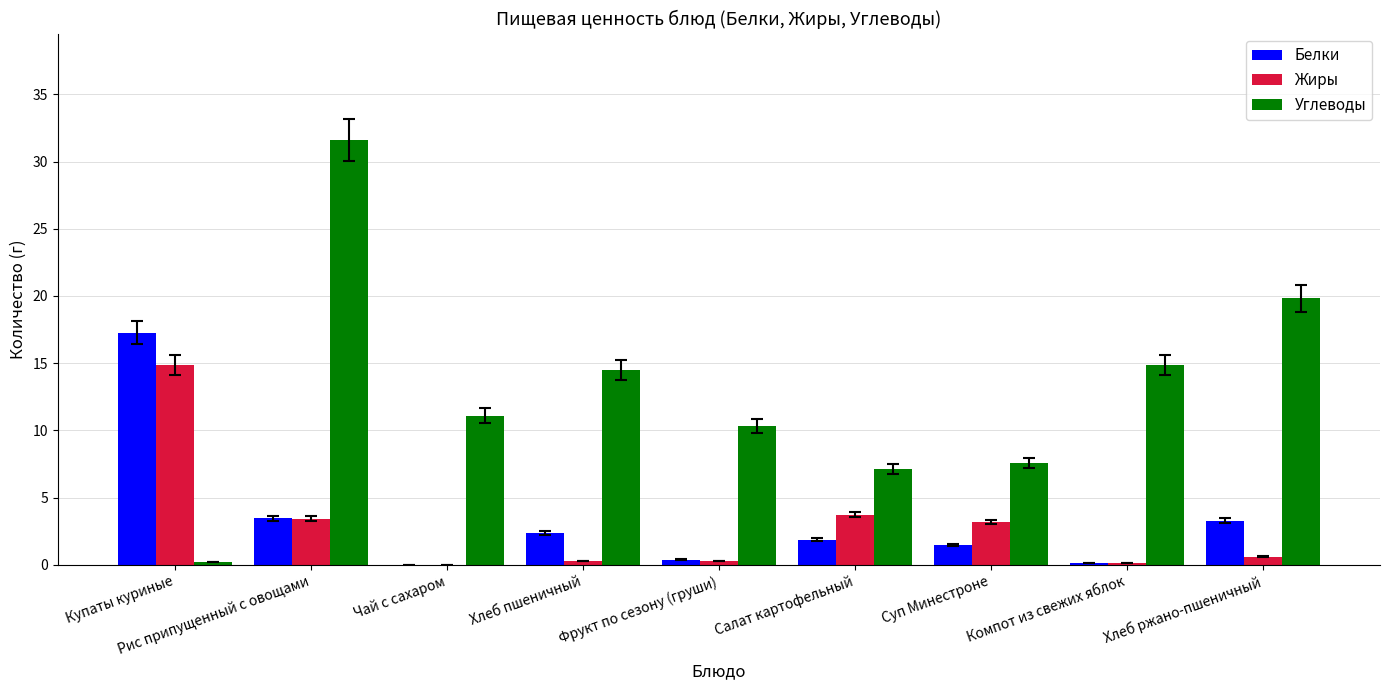

Which series changed the most between Хлеб пшеничный and Суп Минестроне?

Углеводы